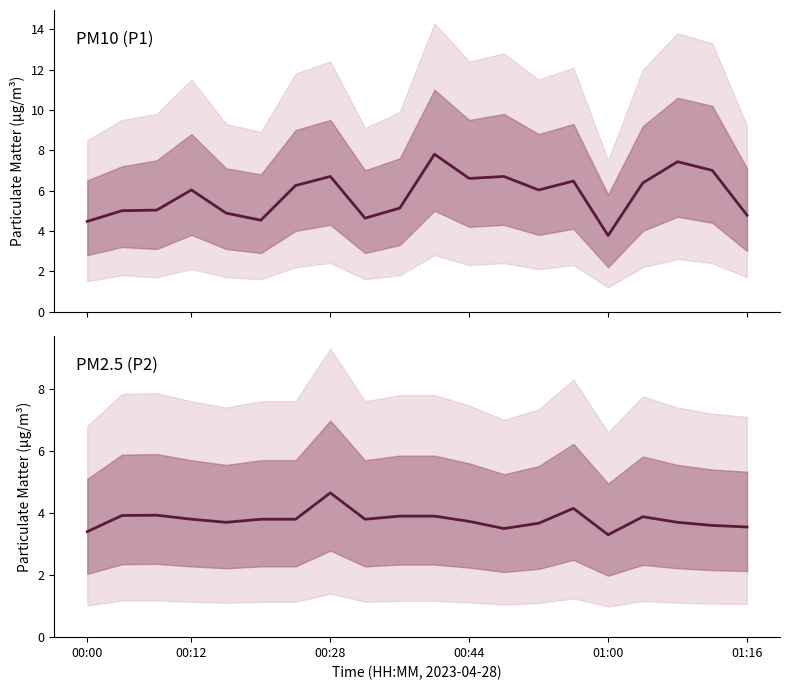

True or false: P1 and P2 intersect in this chart.

False